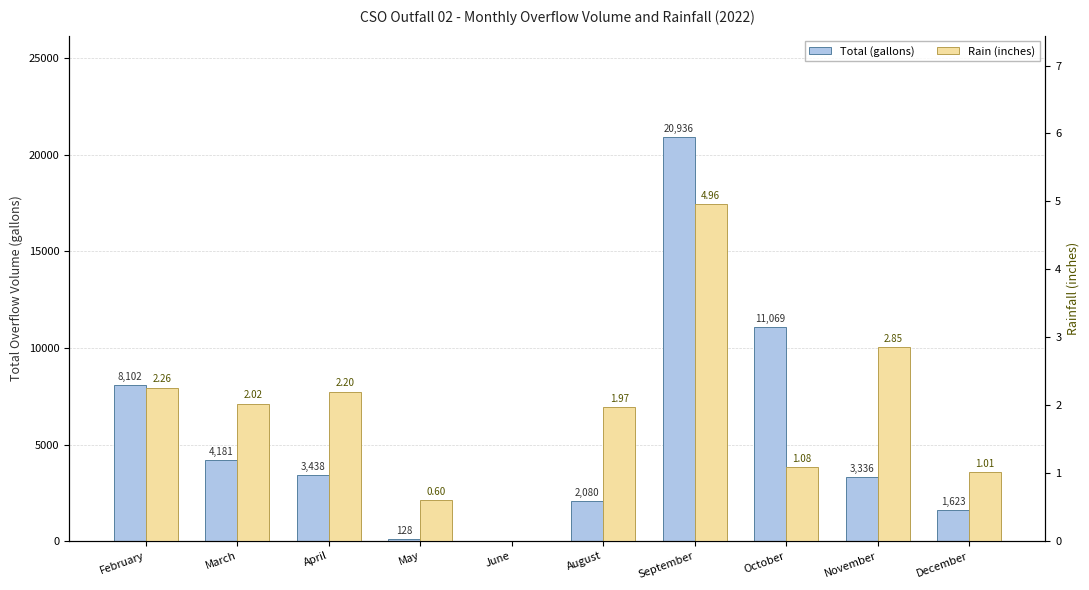

The Total (gallons) series shows 128.0 at May. True or false?

True